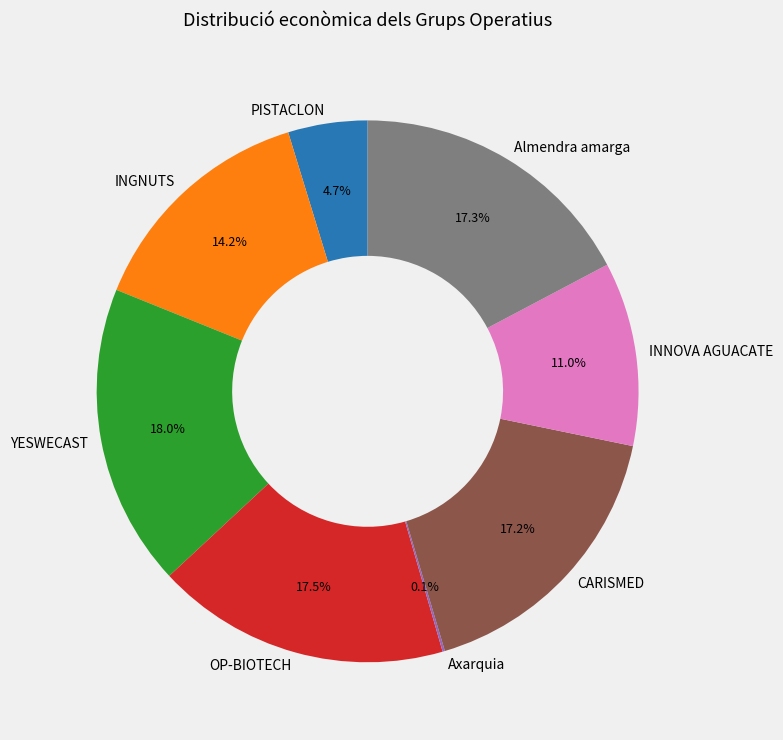

Is the sum of CARISMED and INNOVA AGUACATE greater than half?

No